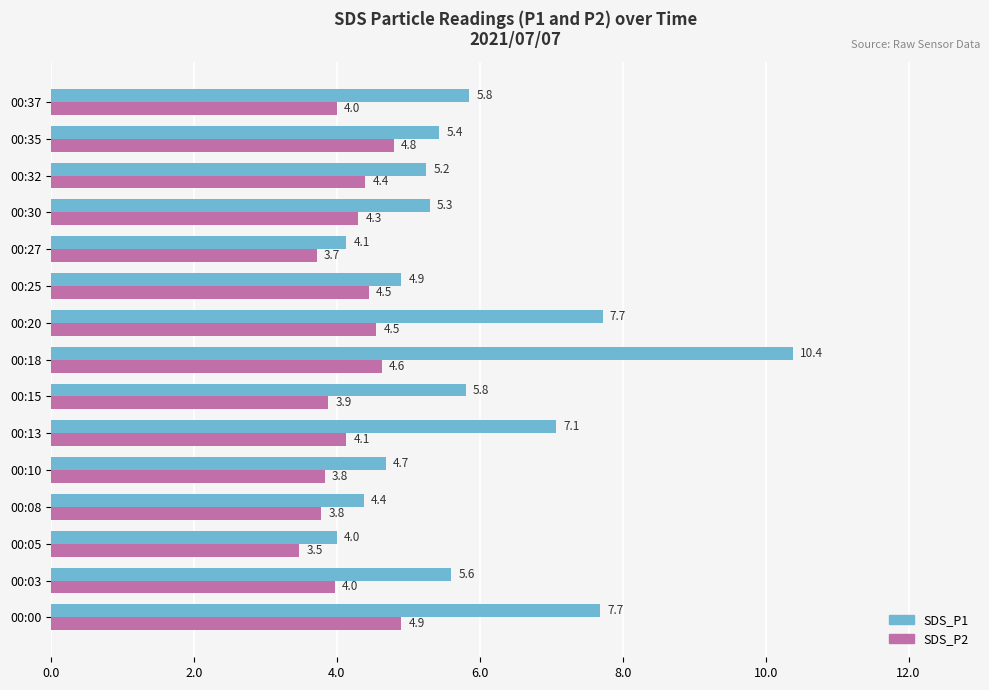

At how many categories does at least one series exceed 6?

4